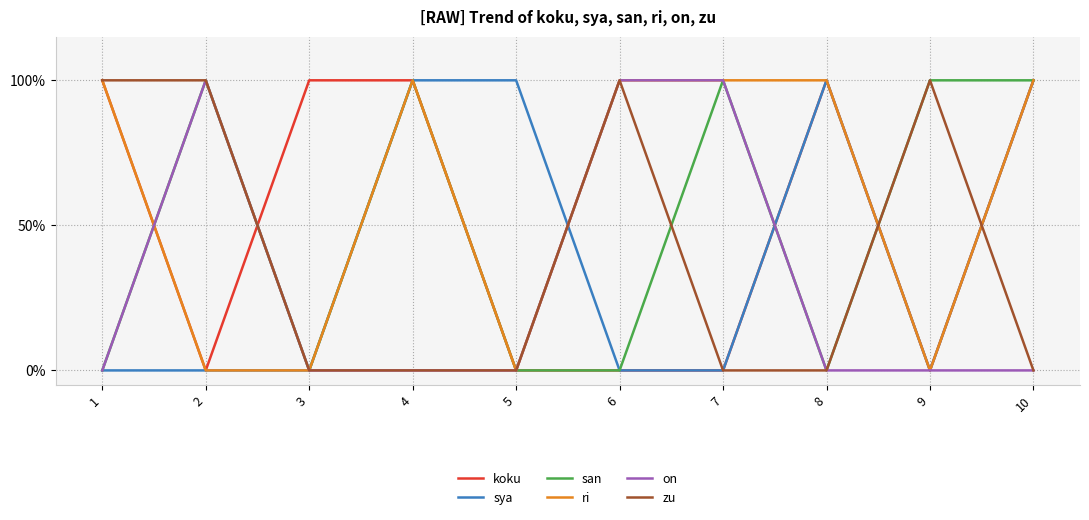

Reading left to right, transcribe all the data shown in this chart.

koku: 1	0	1	1	0	0	0	1	0	1
sya: 0	0	0	1	1	0	0	1	0	1
san: 0	1	0	1	0	0	1	0	1	1
ri: 1	0	0	1	0	1	1	1	0	1
on: 0	1	0	0	0	1	1	0	0	0
zu: 1	1	0	0	0	1	0	0	1	0